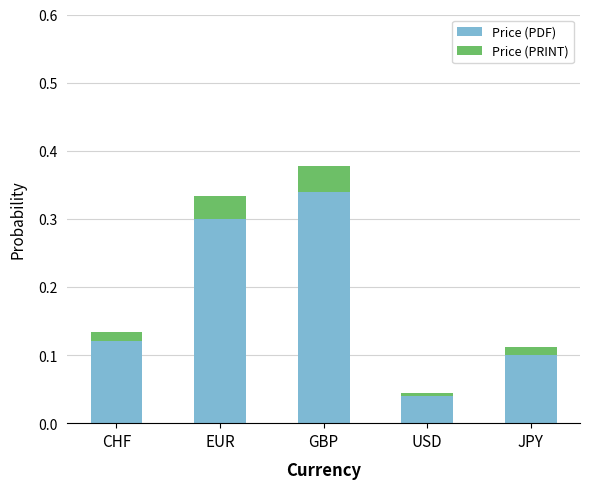

How many series are shown in this chart?

2